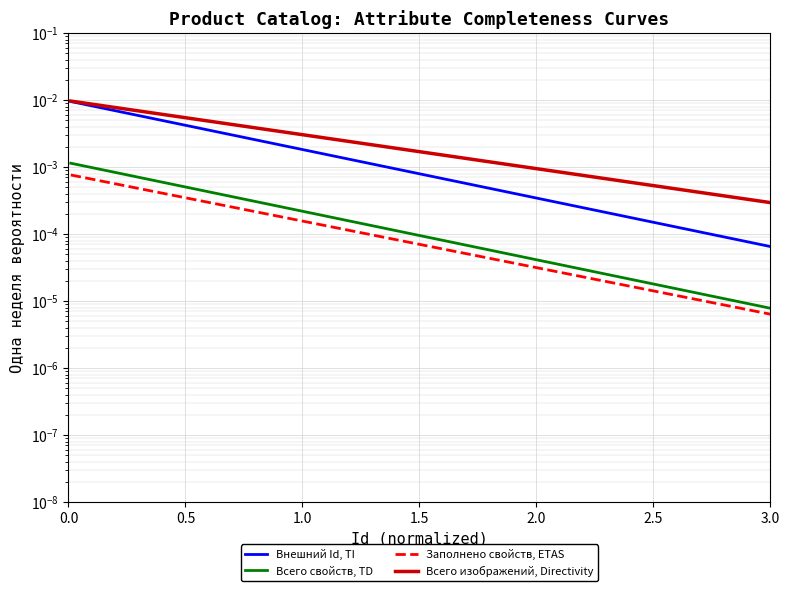

Is the value of Всего свойств, TD at 1.0 greater than the value of Заполнено свойств, ETAS at 9?

Yes